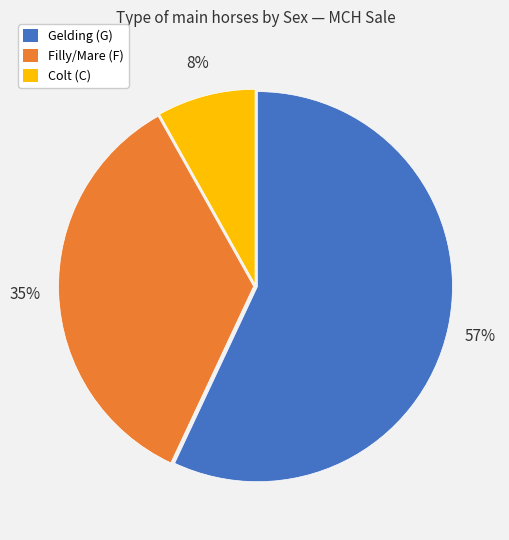

Is there any slice that represents more than half of the pie?

Yes